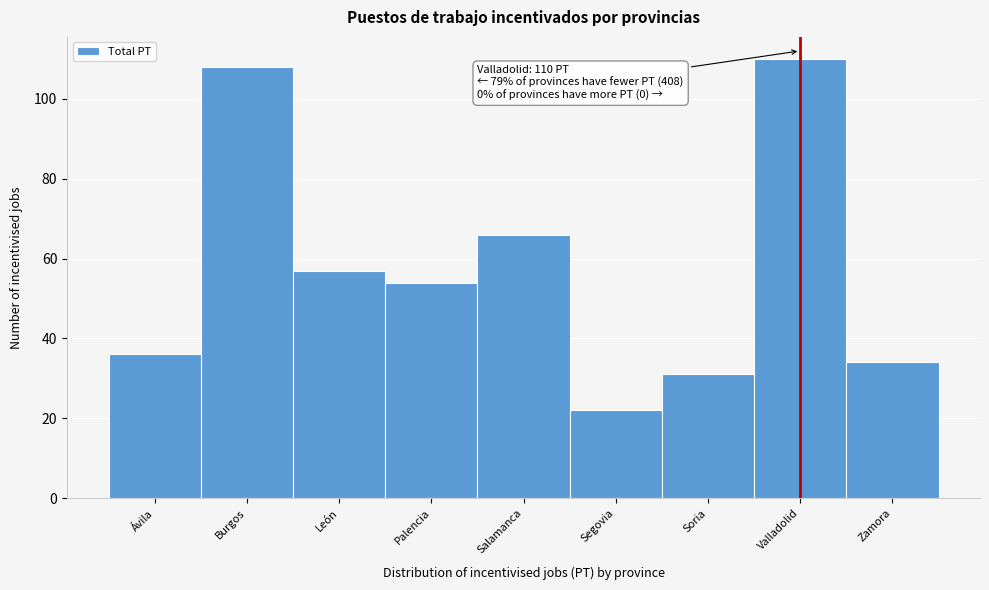

Reading left to right, what are all the values shown in this chart?

Ávila=36	Burgos=108	León=57	Palencia=54	Salamanca=66	Segovia=22	Soria=31	Valladolid=110	Zamora=34